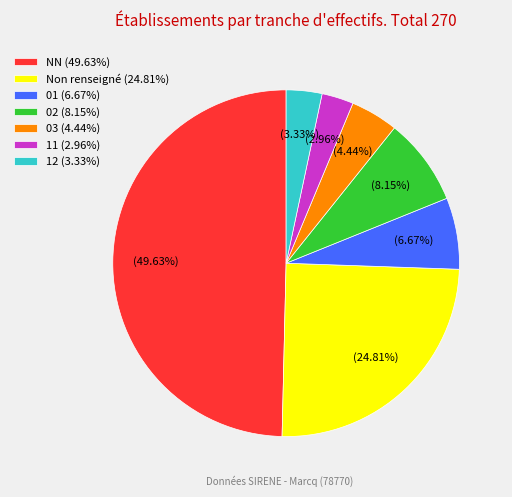

Is 02 (8.15%) the majority of the pie?

No